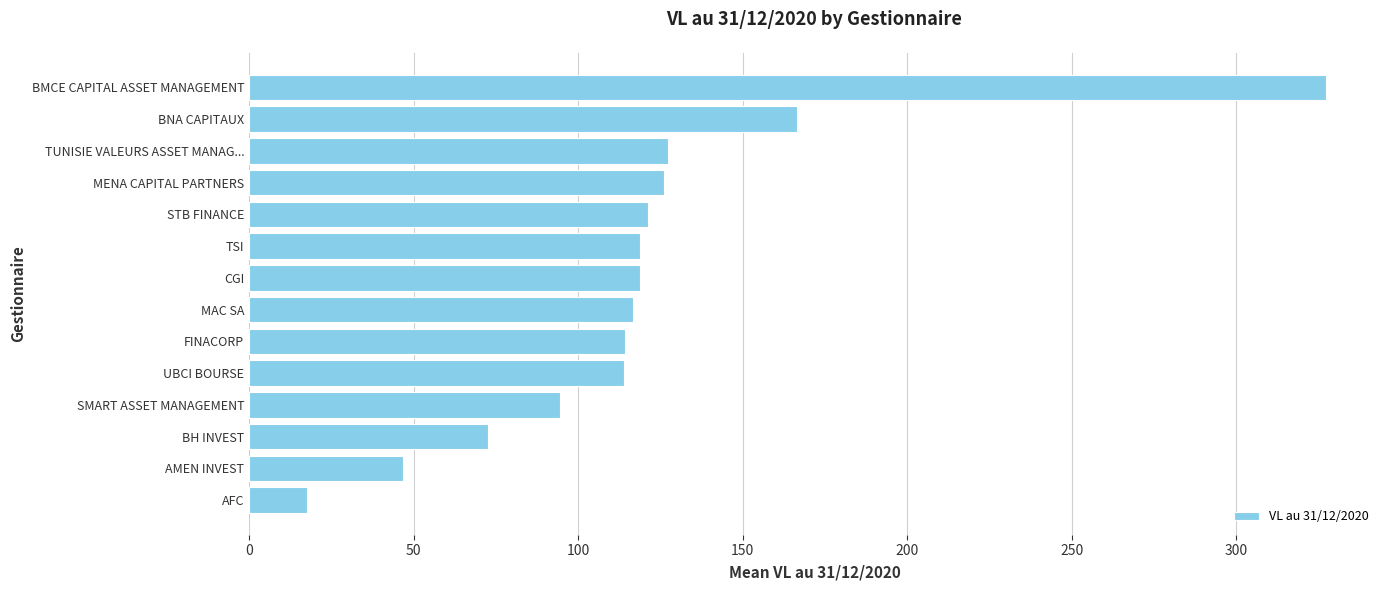

How many values exceed 118?

7